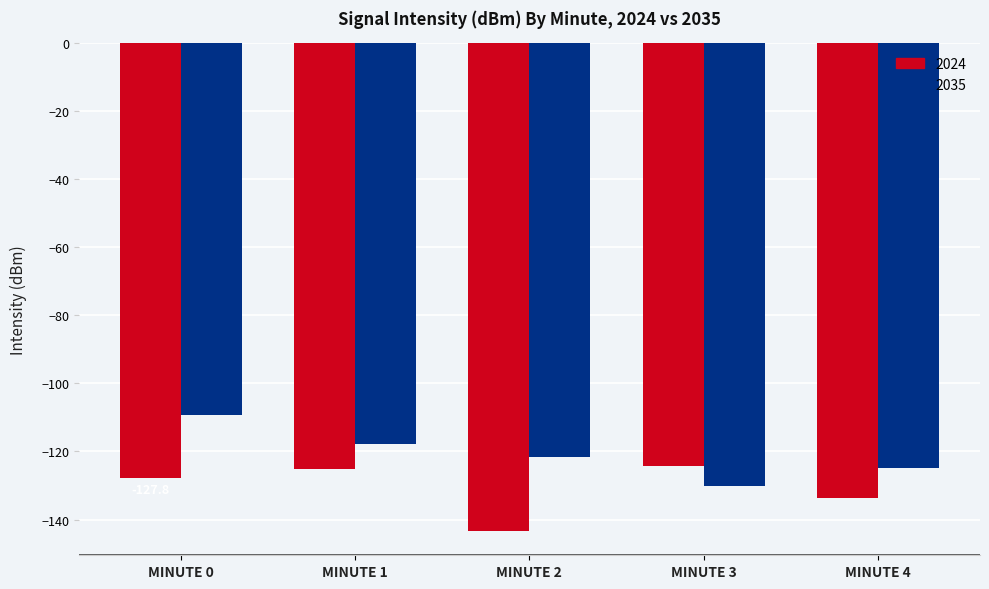

What is the difference between the 2035 values at MINUTE 4 and MINUTE 0?

15.8